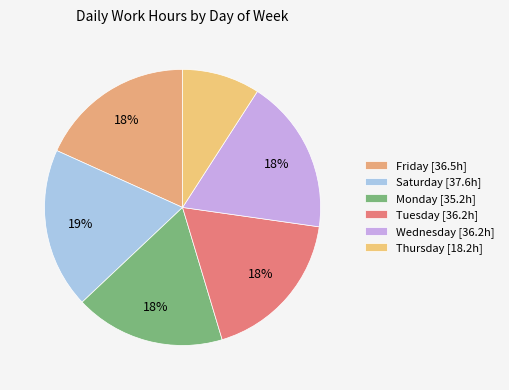

What is the smallest slice in the pie chart?

Thursday [18.2h]